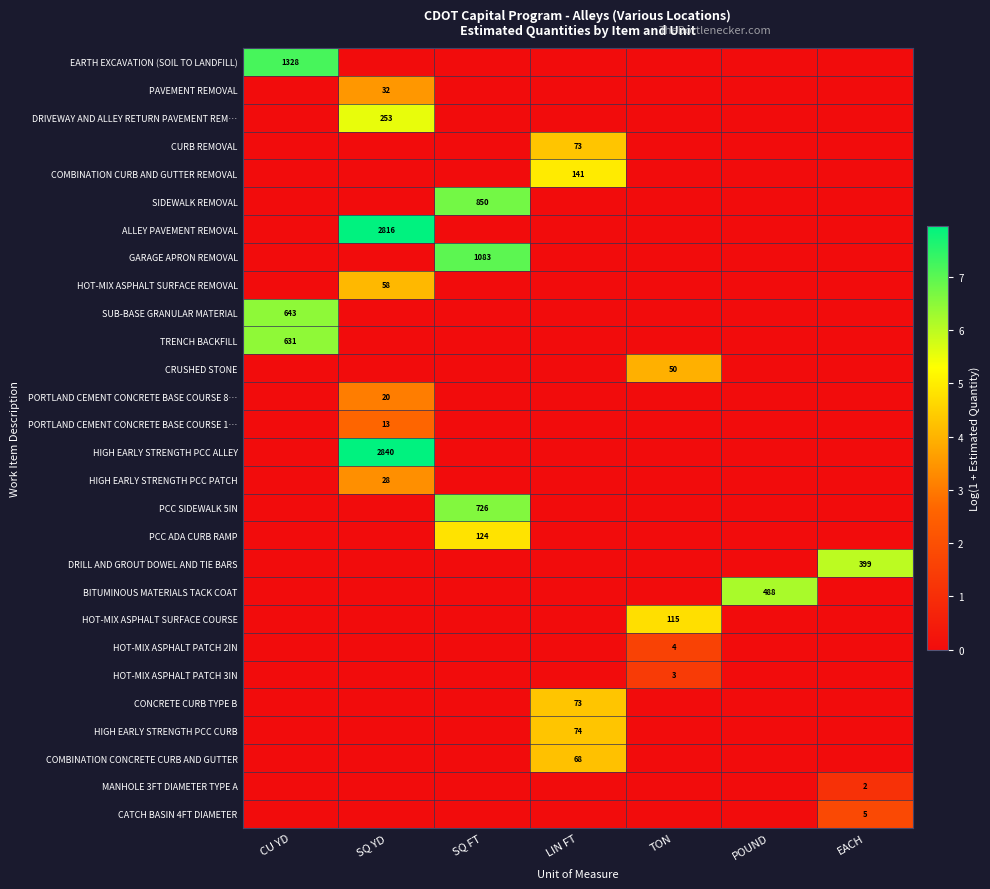

Is it true that CURB REMOVAL equals 28 at LIN FT?

False